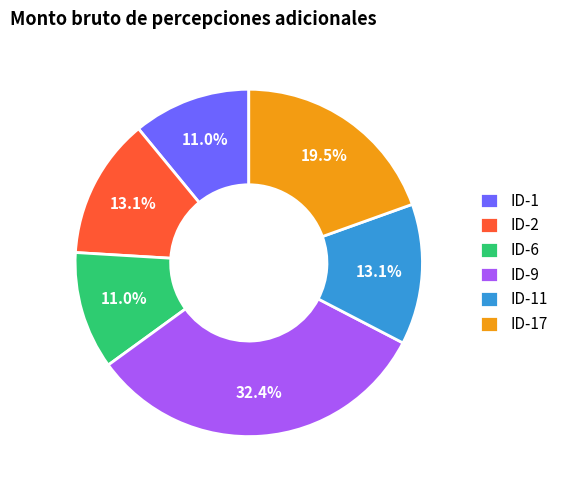

Is there any slice that represents more than half of the pie?

No